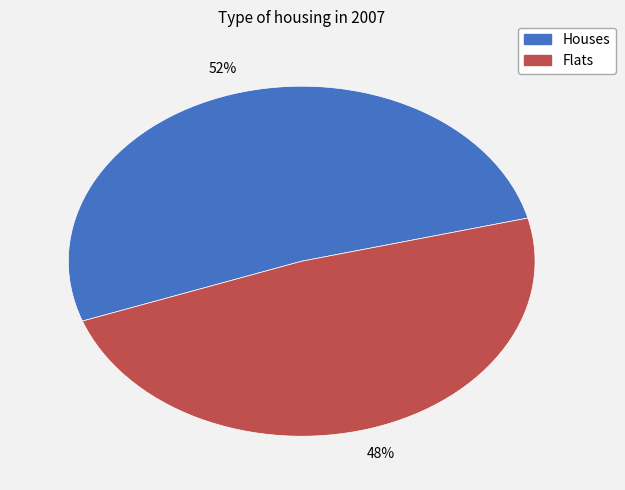

To the nearest percent, what is the average slice percentage?

50%